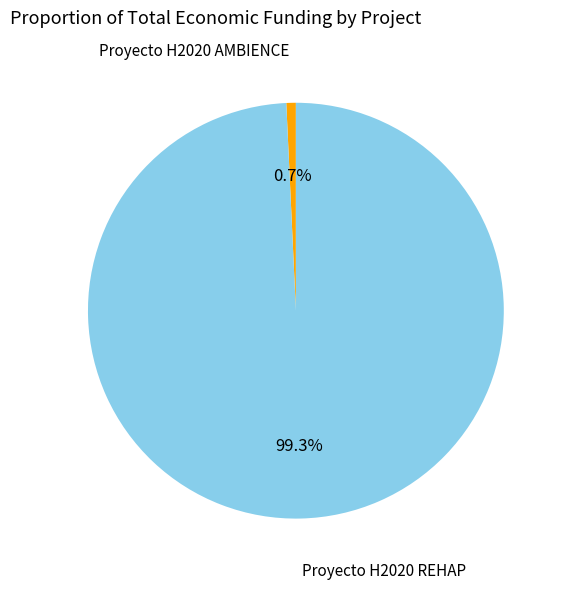

Does any single category account for the majority?

Yes